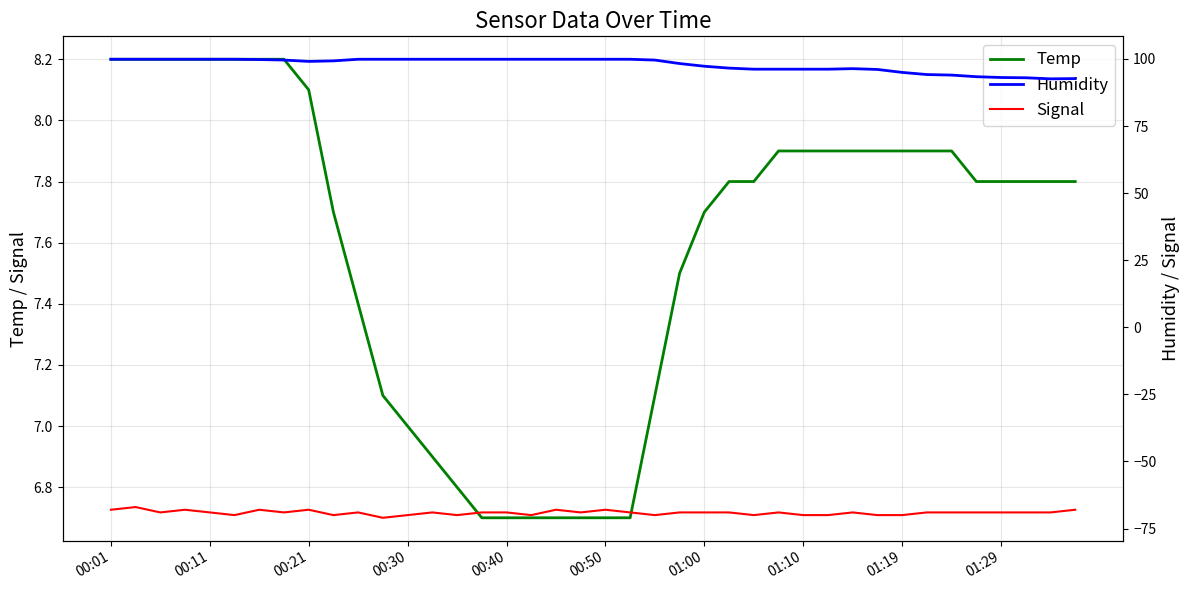

True or false: Signal has a value of -26.4 at 11.

False